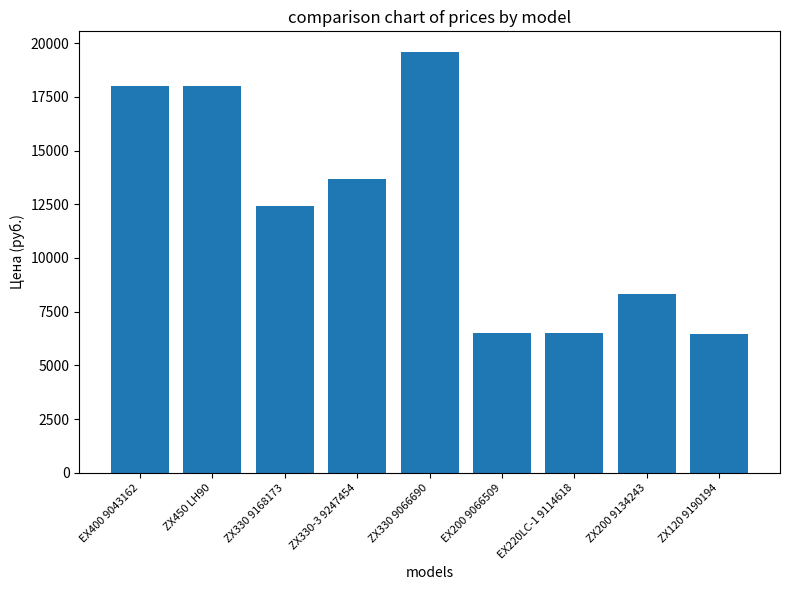

What position from the left is EX220LC-1 9114618?

7